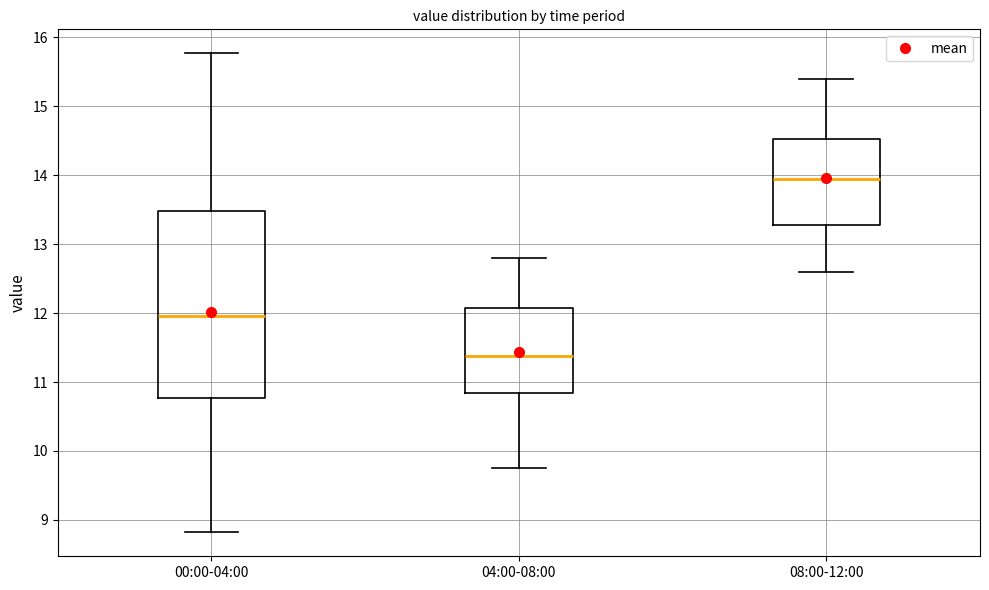

Which box is the tallest, from its lower edge to its upper edge?

00:00-04:00